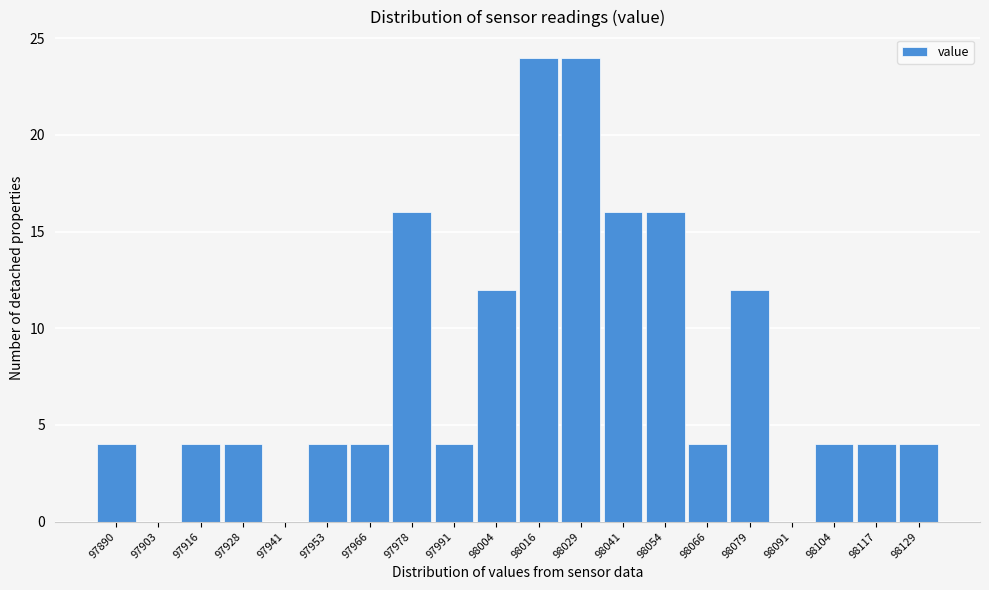

Reading left to right, what are all the values shown in this chart?

97890=4	97903=0	97916=4	97928=4	97941=0	97953=4	97966=4	97978=16	97991=4	98004=12	98016=24	98029=24	98041=16	98054=16	98066=4	98079=12	98091=0	98104=4	98117=4	98129=4